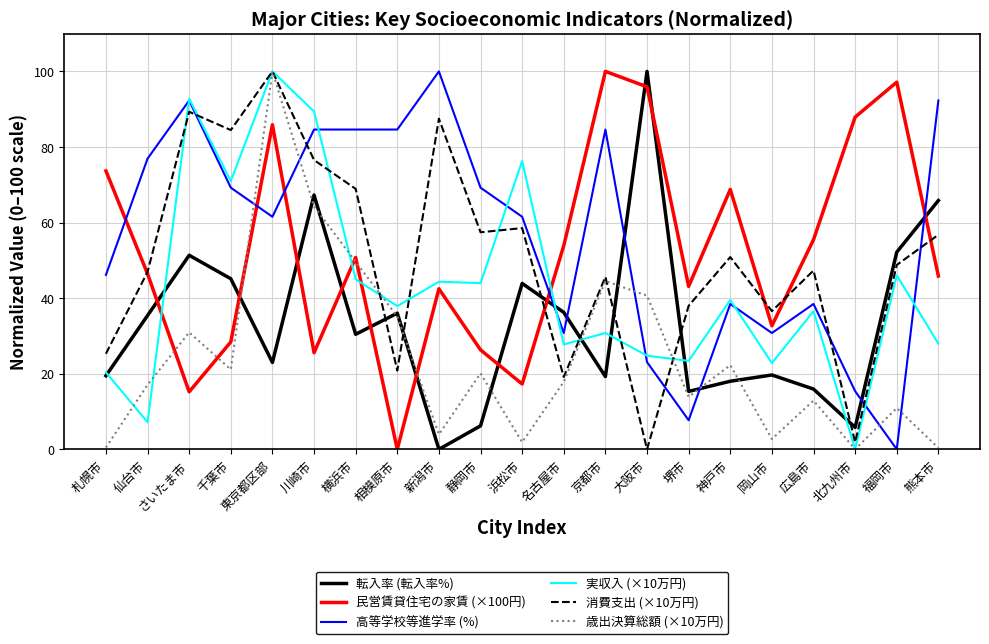

What position from the left is 福岡市?

20